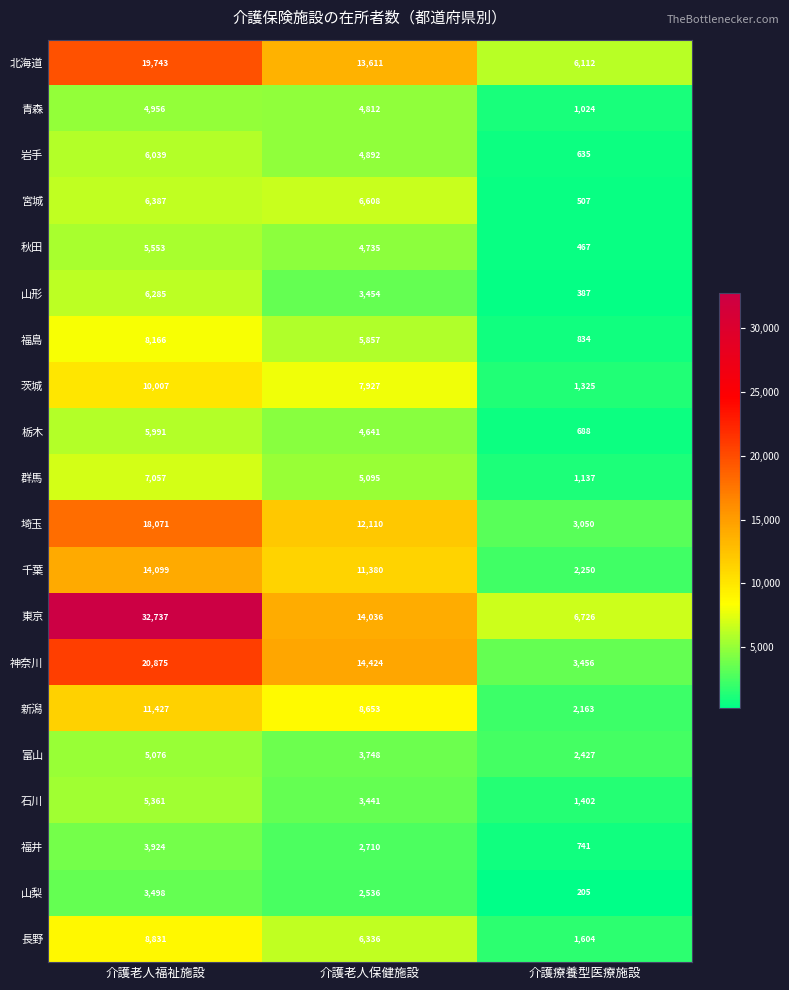

At which label does 埼玉 reach its minimum?

介護療養型医療施設